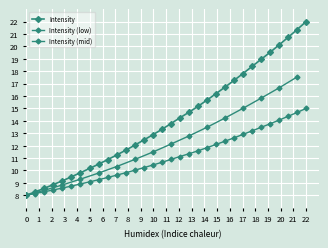

What is the difference between the maximum and minimum values?

7.0